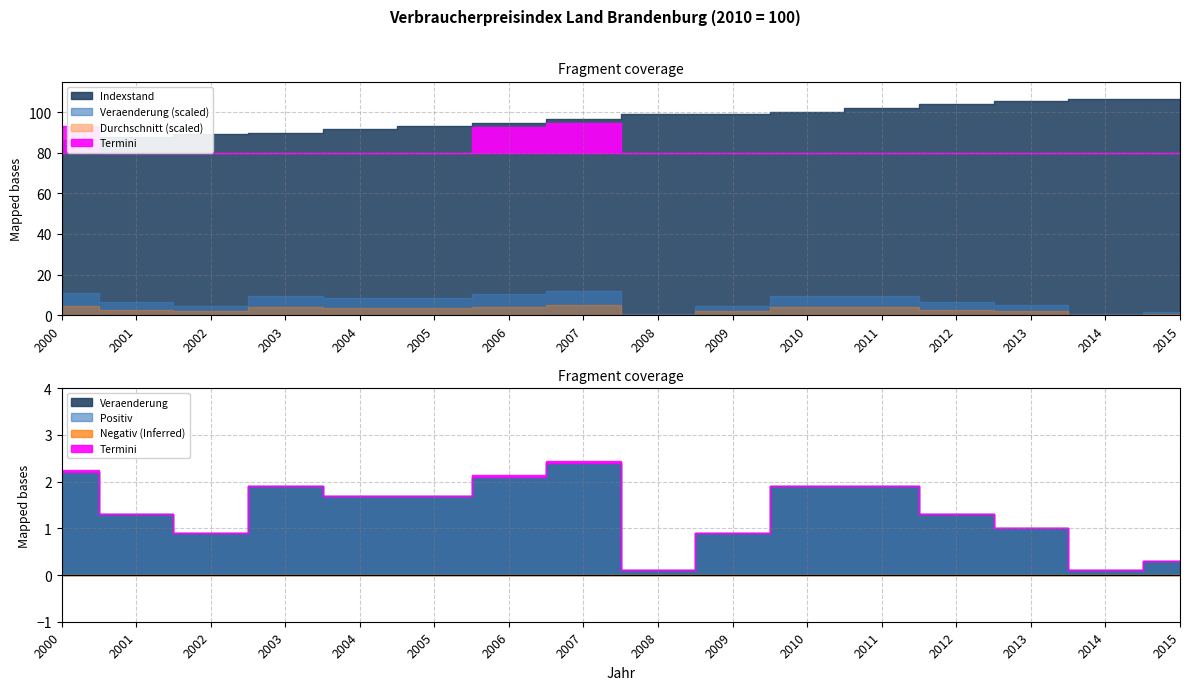

Which series has the largest total across all categories?

Indexstand